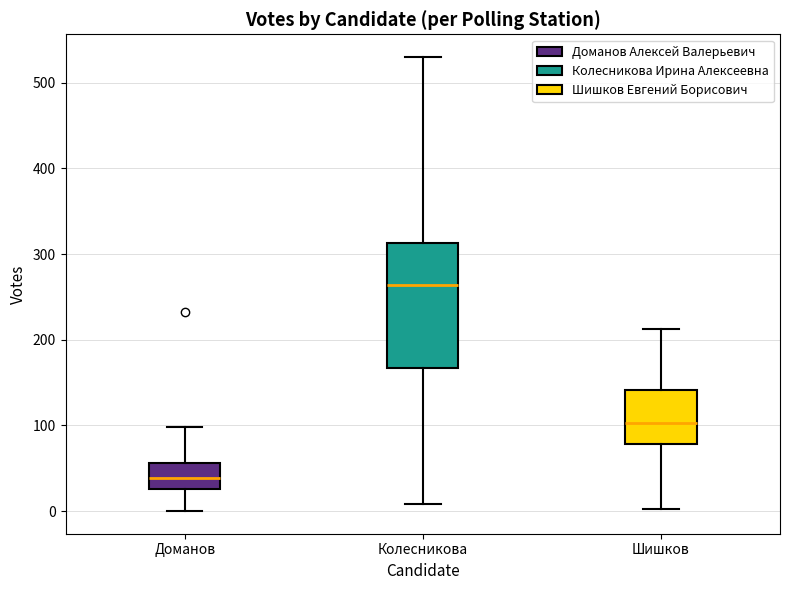

Where is the lower edge of the box for Колесникова on the y-axis? The values are not printed on the chart, so give them approximately, as read against the axis.

170